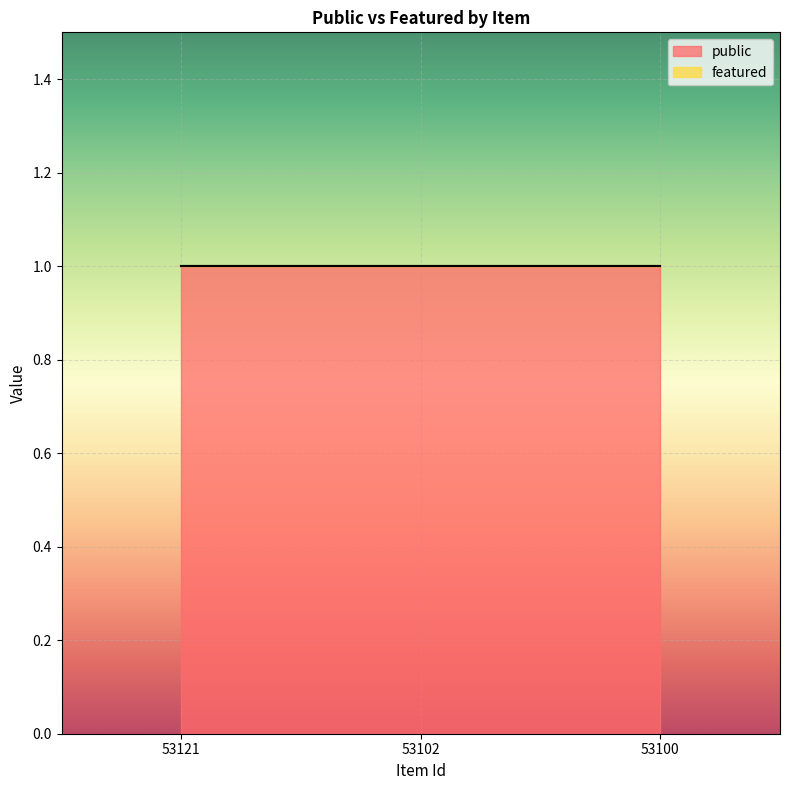

What is the value of the public point at the 2nd from the left?

1